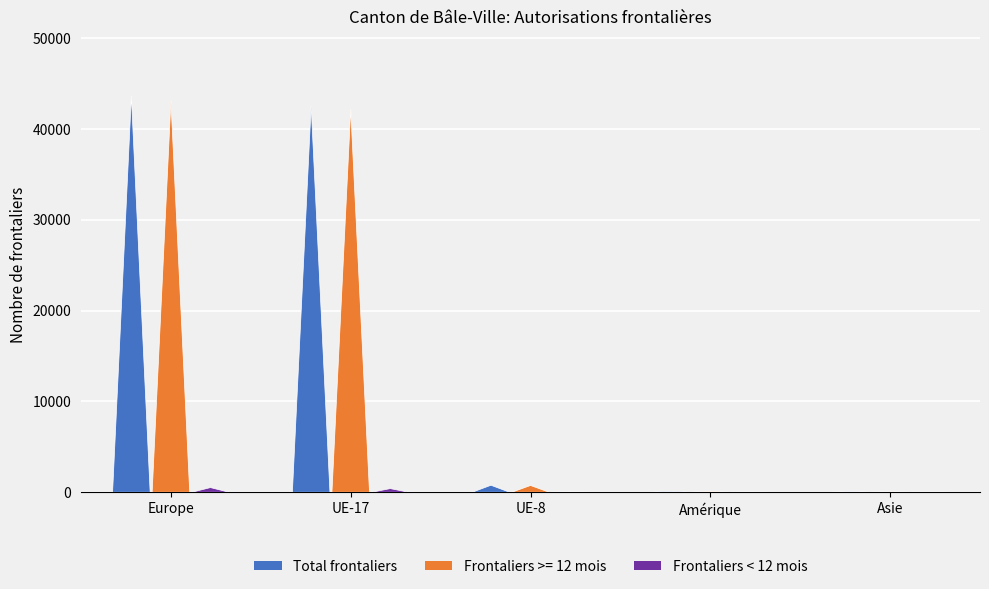

What is the total value across all series at UE-8?

1548